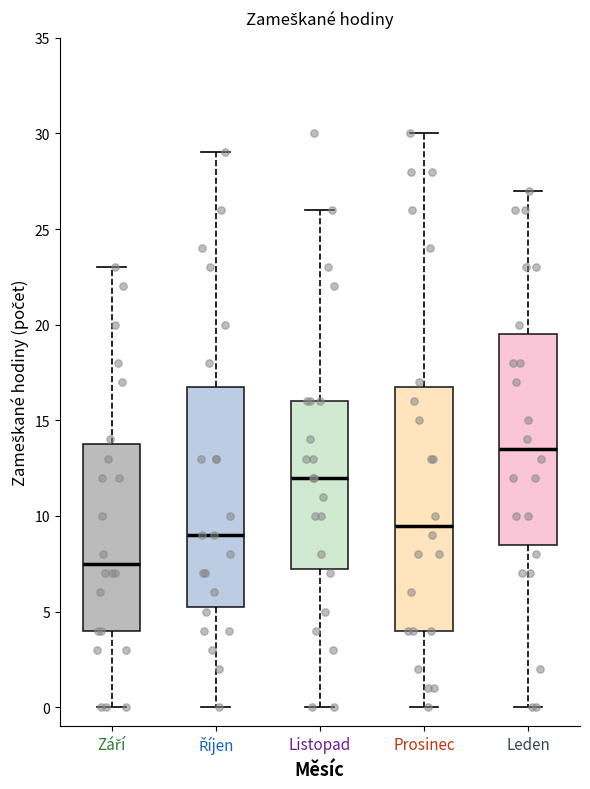

Reading left to right, read every box against the y-axis: the position of its median line, the range the box covers, and the ends of its whiskers. The values are not printed on the chart, so give them approximately, as read against the axis.

Září: median 7.5, box 4.0 to 14.0, whiskers 0.0 to 23.0
Říjen: median 9.0, box 5.5 to 17.0, whiskers 0.0 to 29.0
Listopad: median 12.0, box 7.5 to 16.0, whiskers 0.0 to 26.0
Prosinec: median 9.5, box 4.0 to 17.0, whiskers 0.0 to 30.0
Leden: median 13.5, box 8.5 to 19.5, whiskers 0.0 to 27.0